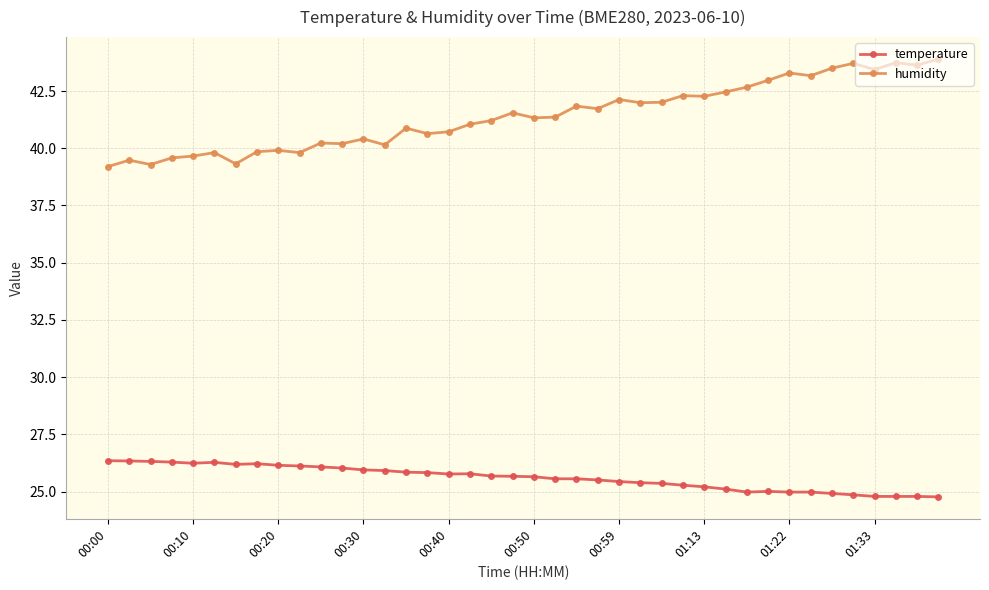

What is the lowest value of the humidity series?

39.2